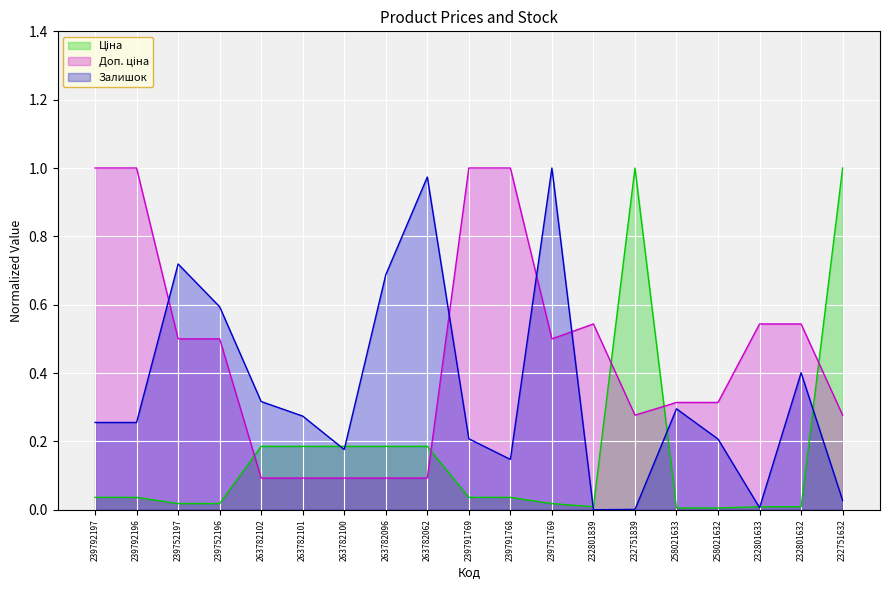

At which category does Ціна reach its first local peak?

232751839